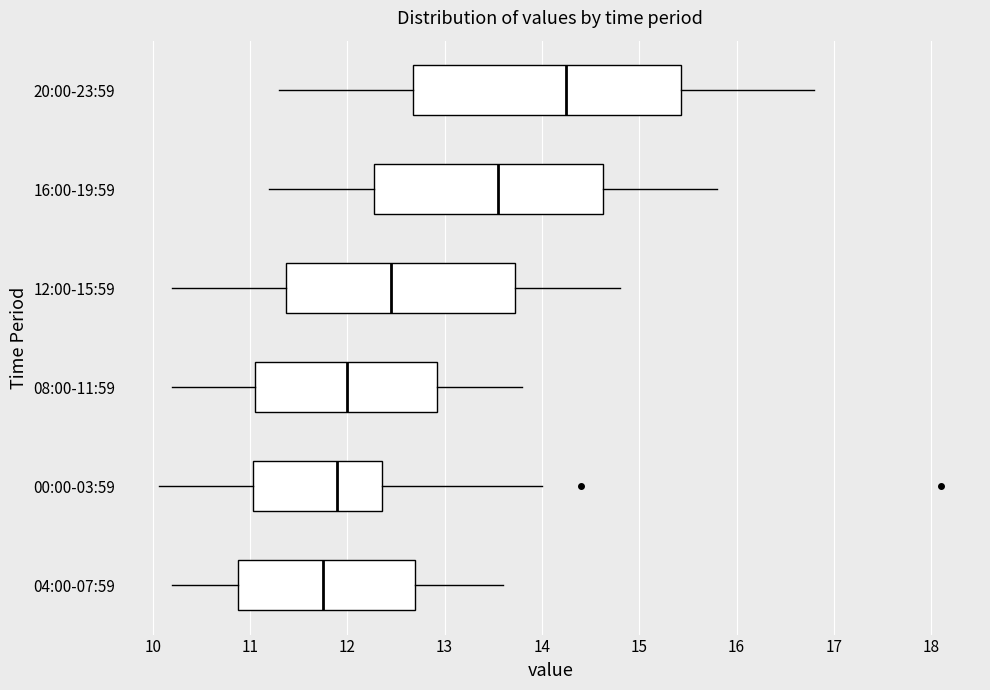

Reading bottom to top, transcribe this box plot: for each box, give where its median line is, the range the box spans, and where its two whiskers end, as read against the x-axis. The values are not printed on the chart, so give them approximately, as read against the axis.

04:00-07:59: median 11.8, box 10.9 to 12.7, whiskers 10.2 to 13.6
00:00-03:59: median 11.9, box 11.0 to 12.4, whiskers 10.1 to 14.0
08:00-11:59: median 12.0, box 11.1 to 12.9, whiskers 10.2 to 13.8
12:00-15:59: median 12.5, box 11.4 to 13.7, whiskers 10.2 to 14.8
16:00-19:59: median 13.6, box 12.3 to 14.6, whiskers 11.2 to 15.8
20:00-23:59: median 14.3, box 12.7 to 15.4, whiskers 11.3 to 16.8